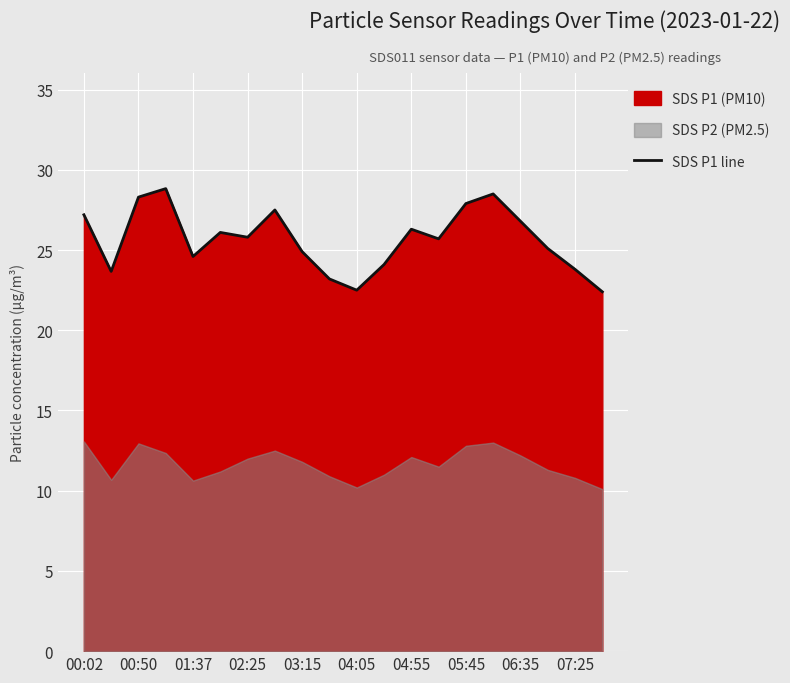

The SDS P1 line series shows 38.0 at 07:25. True or false?

False